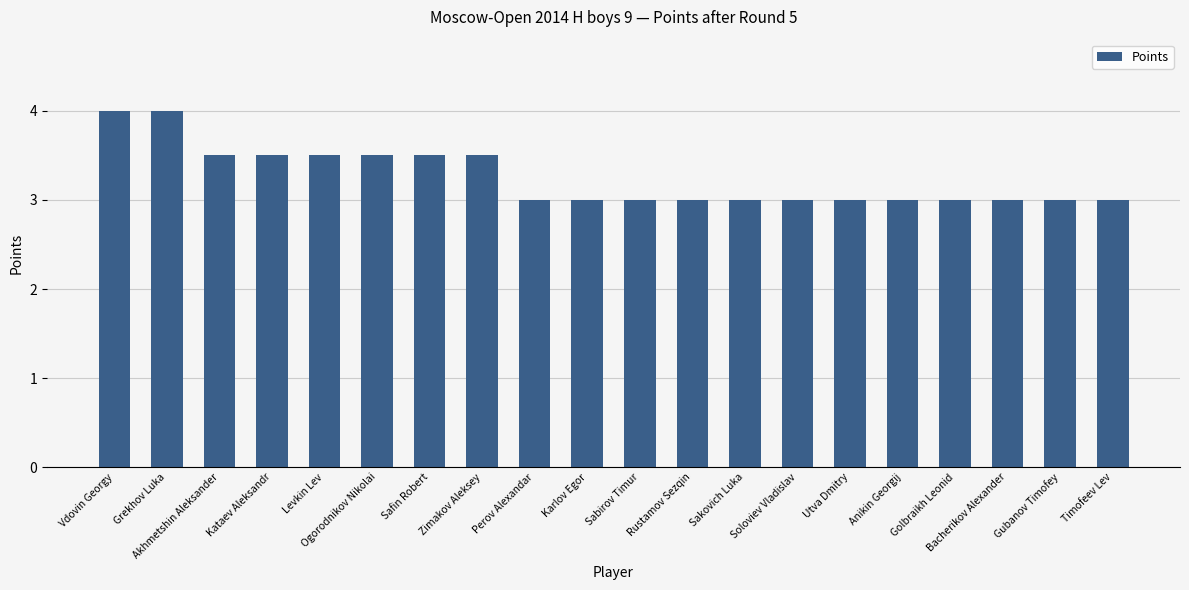

What is the smallest value displayed?

3.0